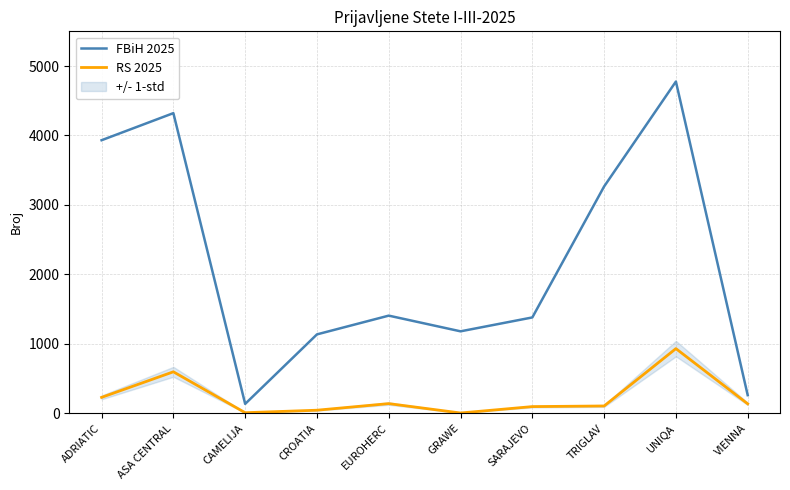

What is the value of the FBiH 2025 point at the 10th from the left?

261